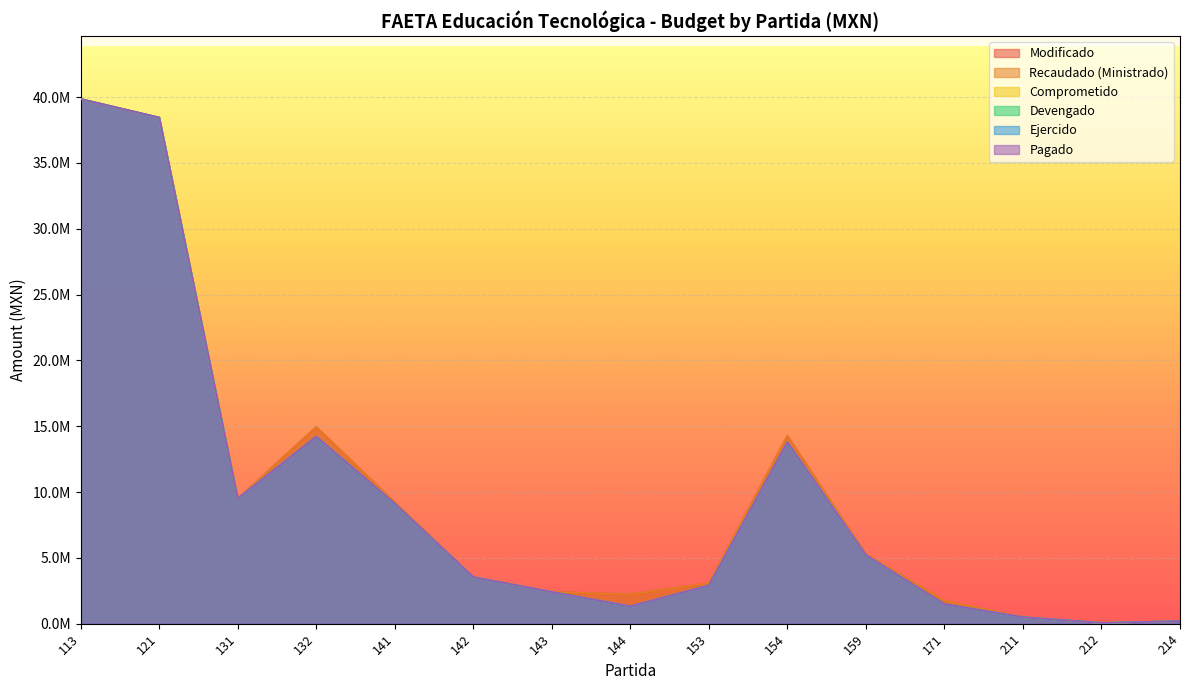

What is the sum of all Ejercido values?

142566471.6